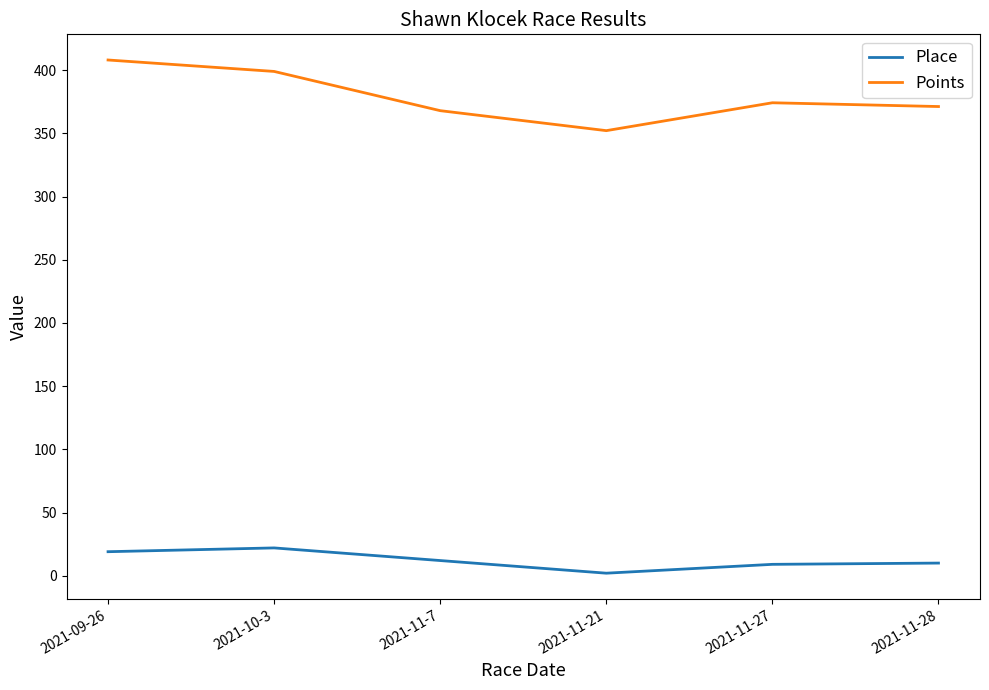

List the series in order of their peak value, lowest first.

Place, Points